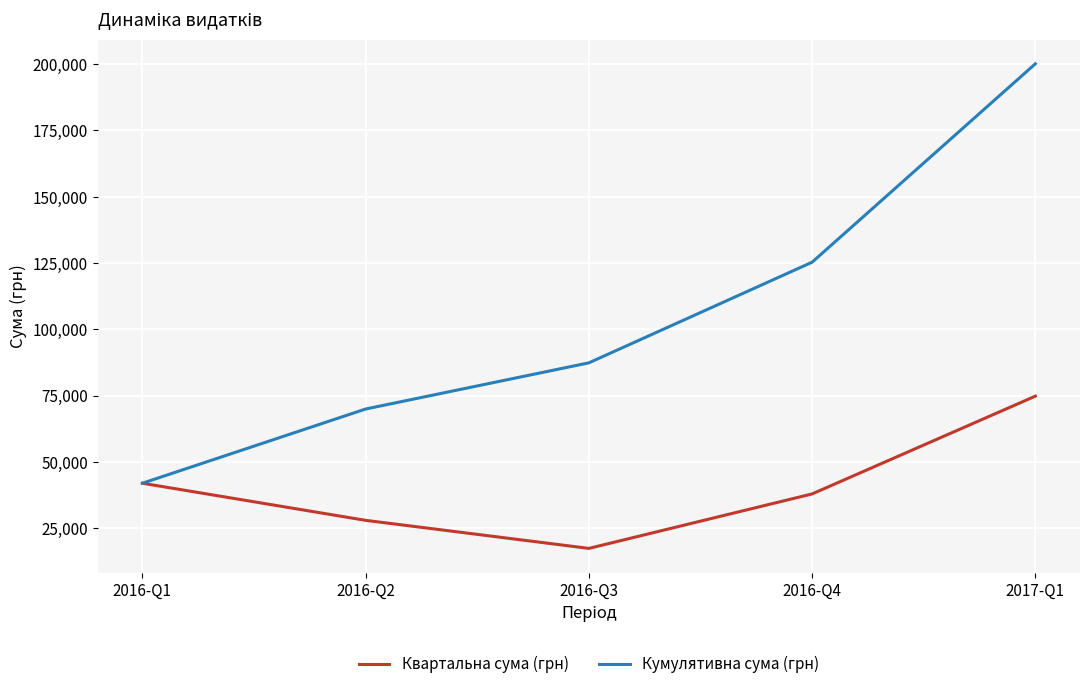

Where is Кумулятивна сума (грн) nearest to the value 121054?

2016-Q4